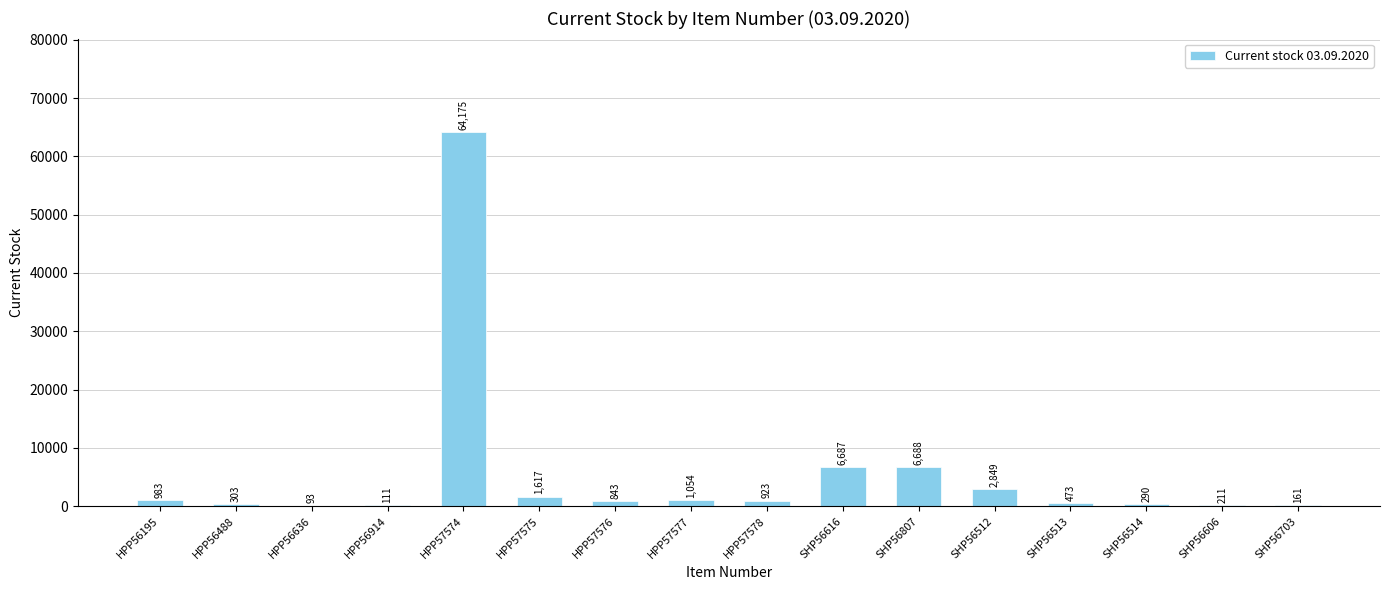

Count the number of categories in the chart.

16